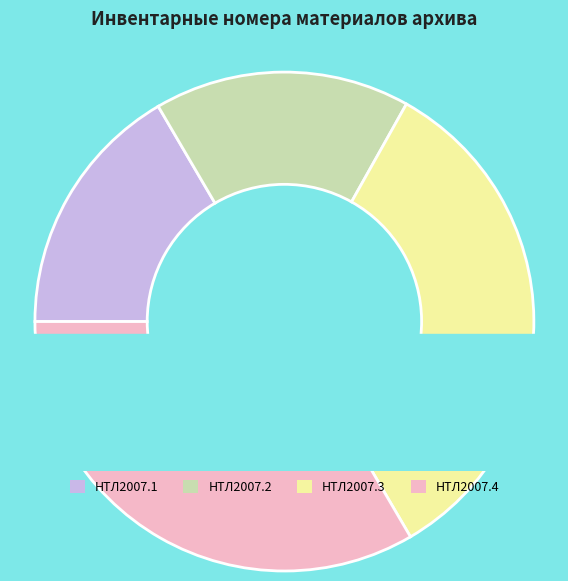

How many slices are in this pie chart?

4